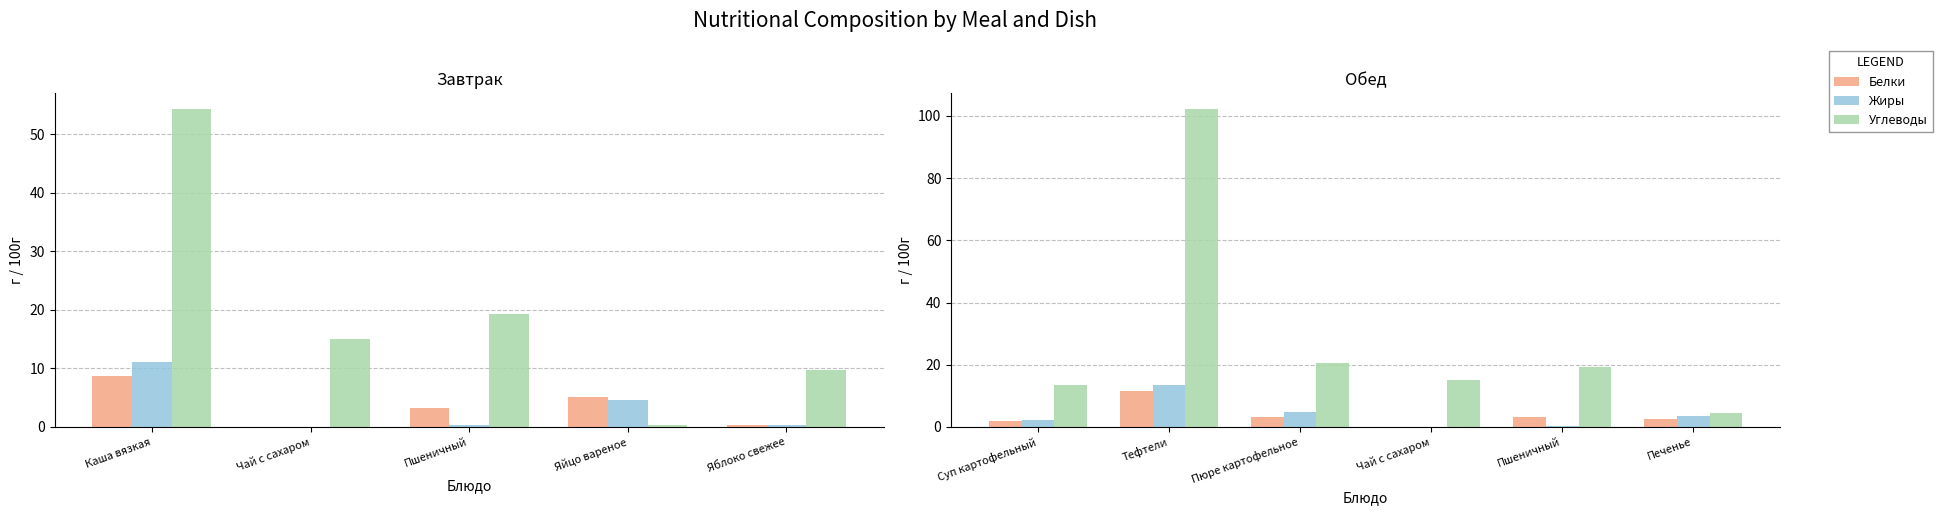

Rank the series at Суп картофельный from lowest to highest value.

Белки, Жиры, Углеводы